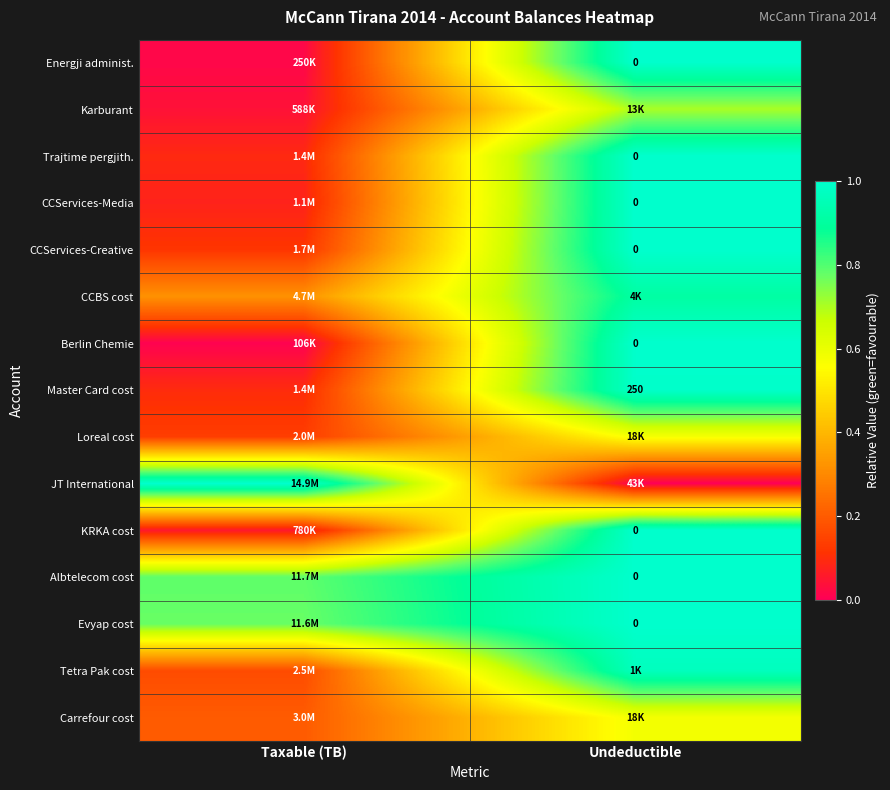

How many series are shown in this chart?

15